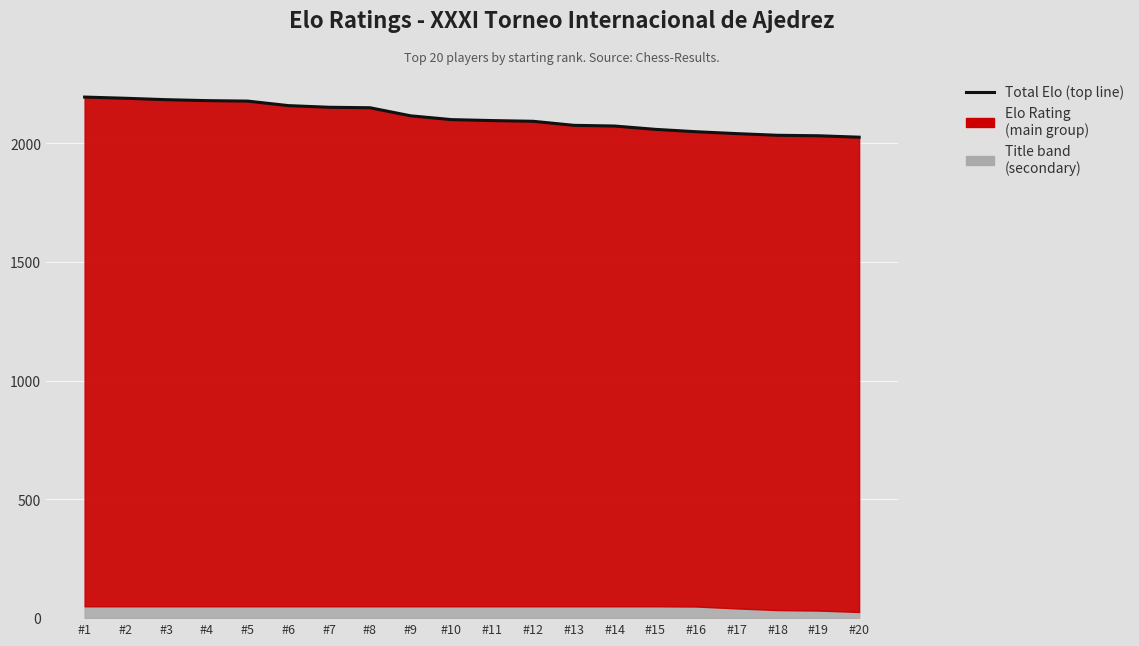

What is the value of the 4th point from the left?

2180